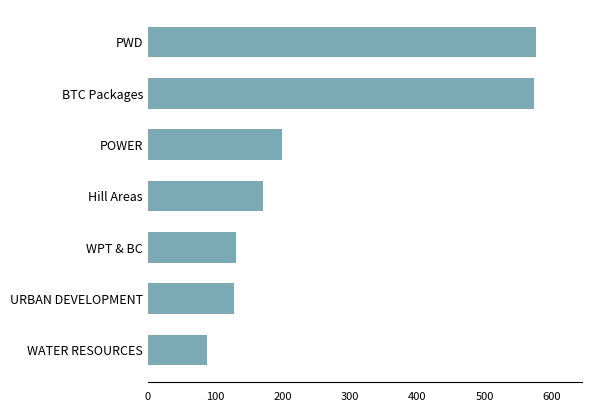

At which category does the chart reach its minimum across all series?

WATER RESOURCES